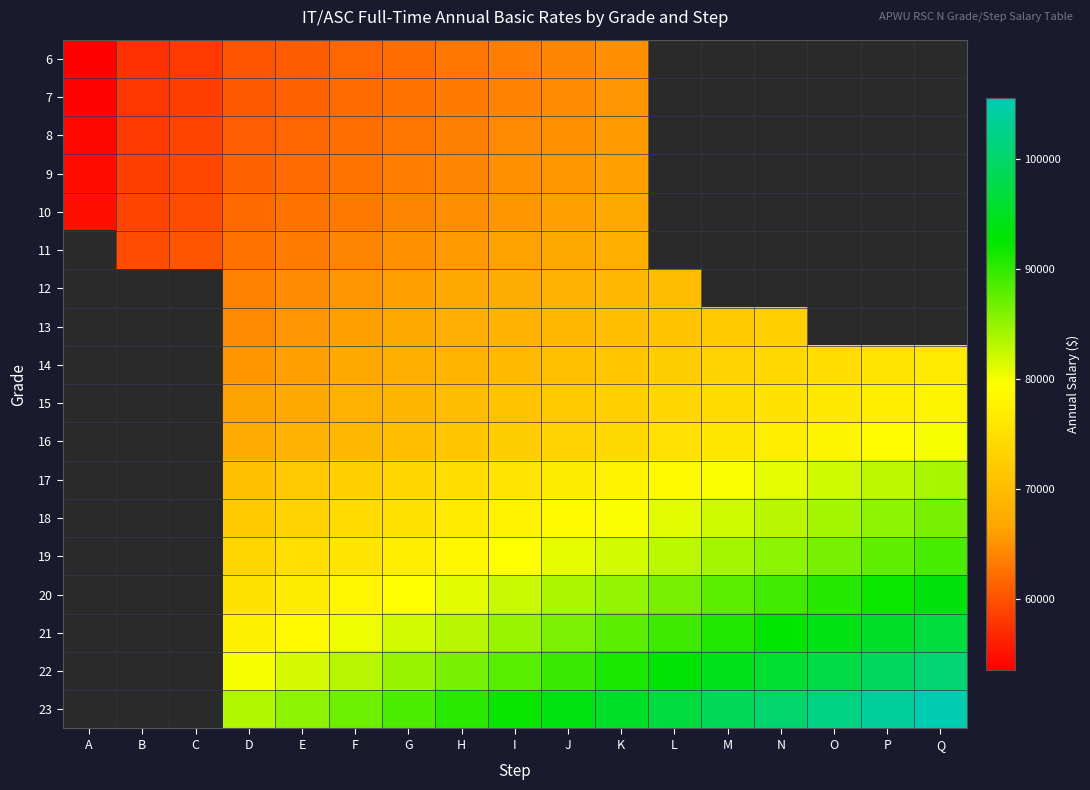

True or false: 11 has a value of 62535.0 at D.

True